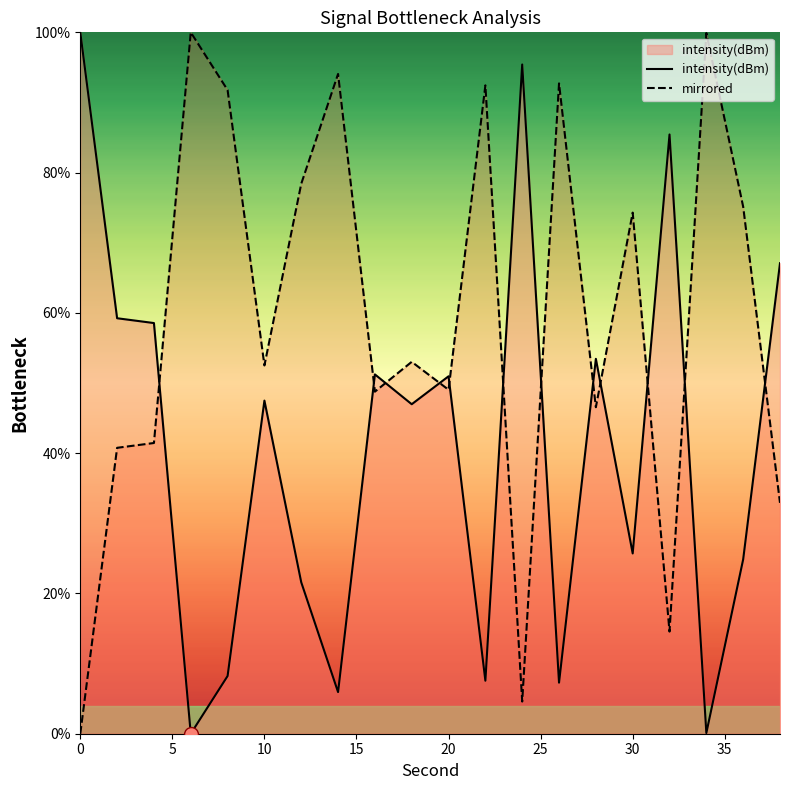

What is the difference between the maximum and second lowest values in the mirrored series?

95.4